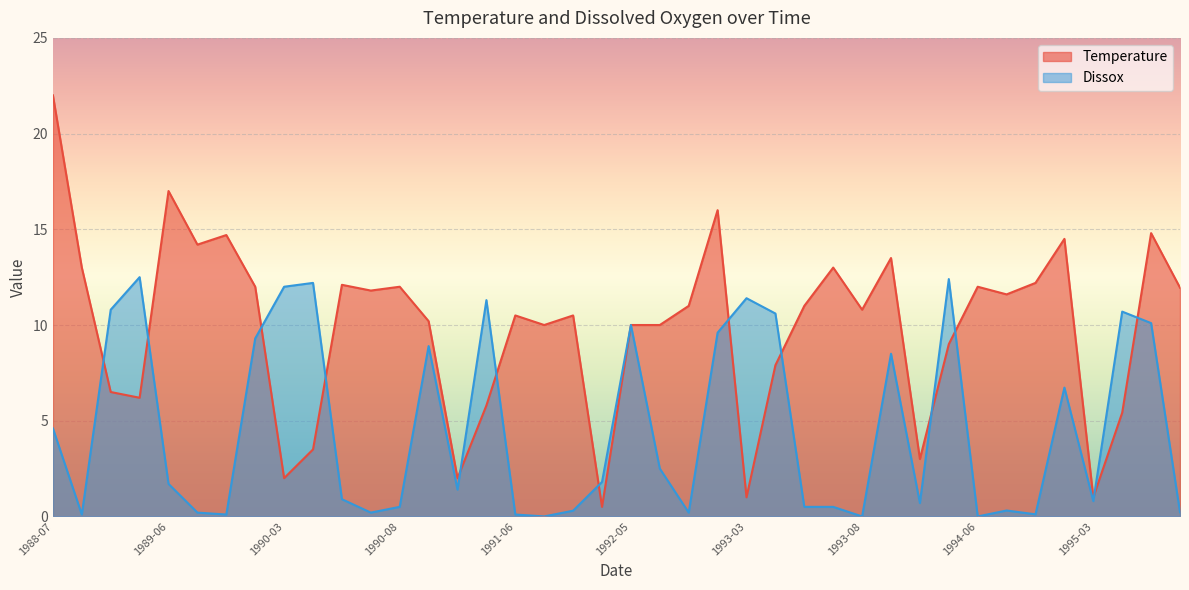

True or false: Temperature and Dissox cross at least once.

True